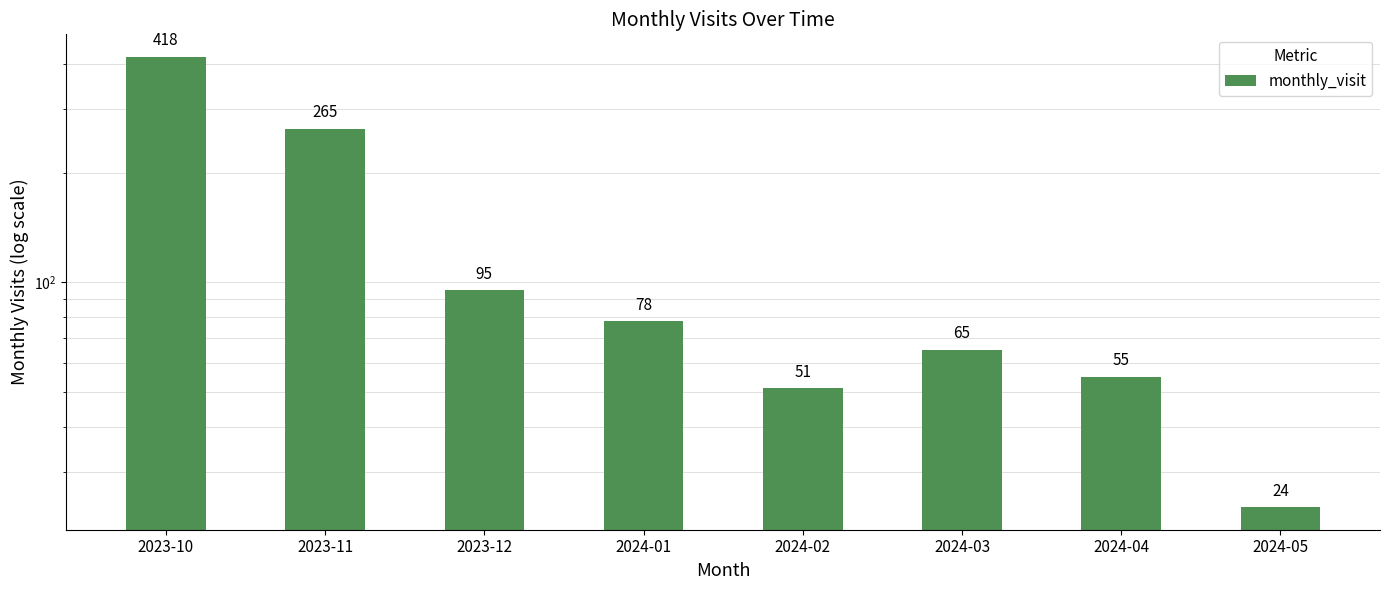

True or false: the data shows 55 at 2024-04.

True